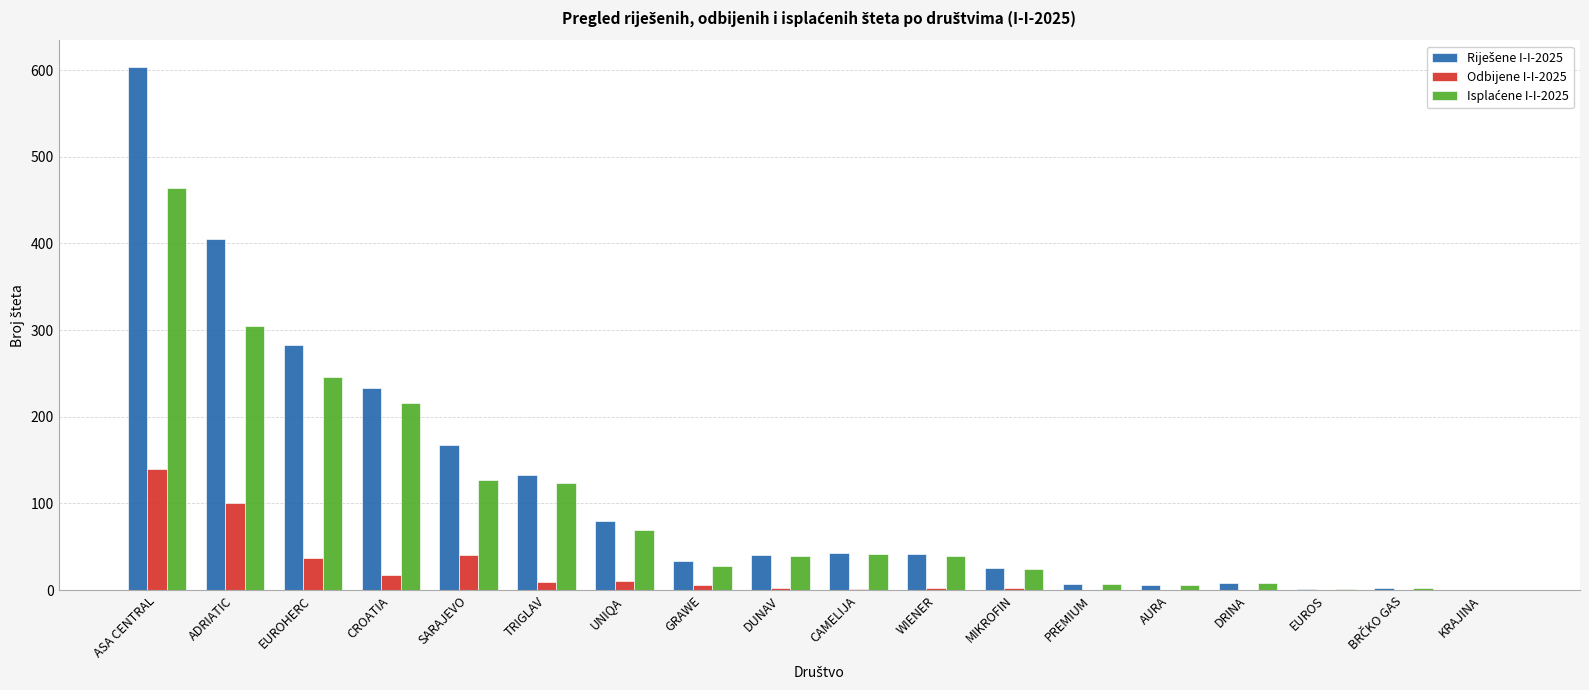

The value of Odbijene I-I-2025 at PREMIUM is 0. True or false?

True